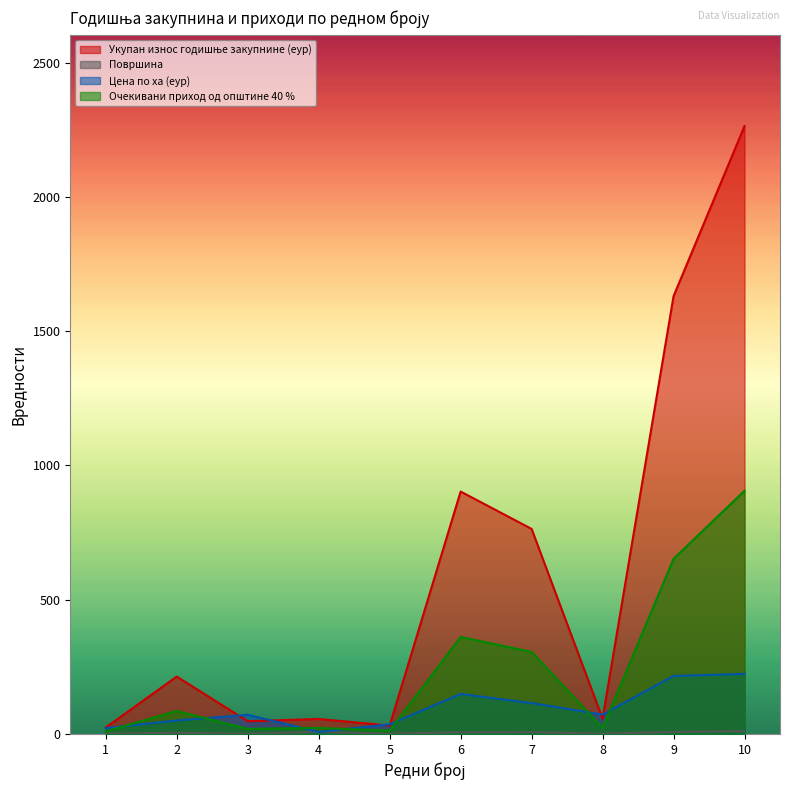

Which label corresponds to the smallest value in the chart?

3